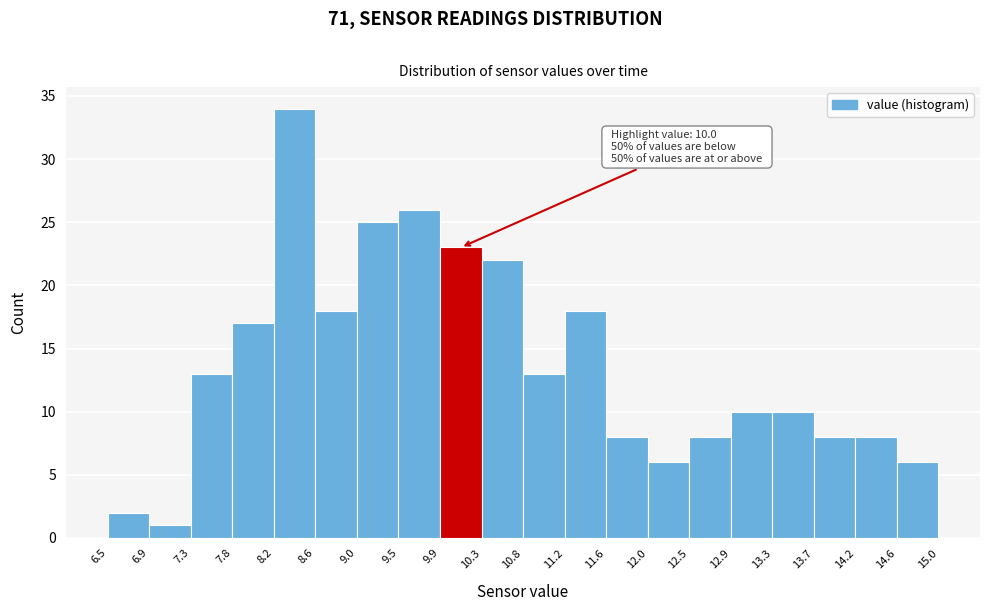

Which range on the x-axis has the tallest bar?

8.2 to 8.6